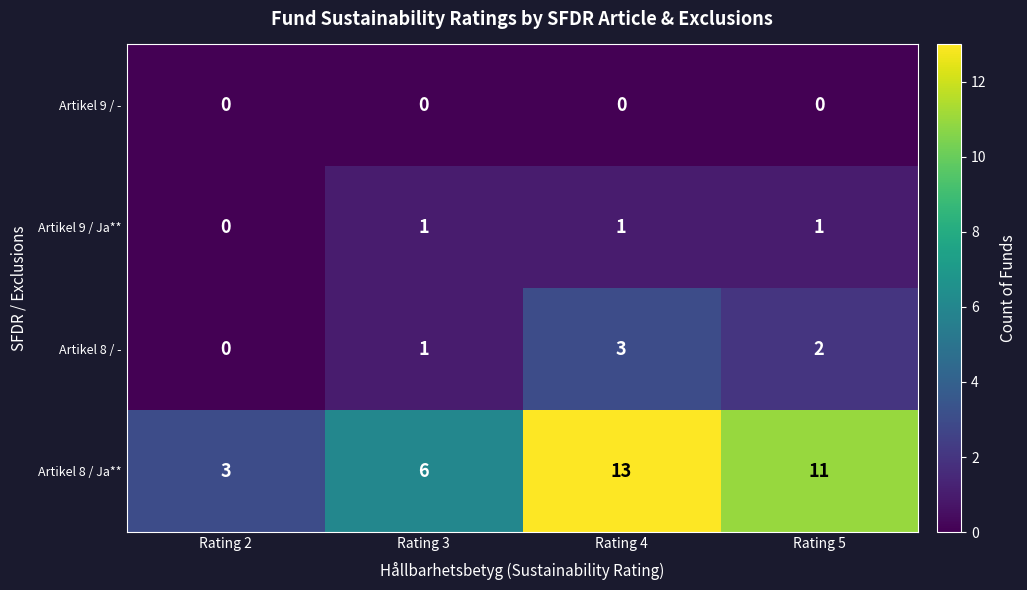

Reading left to right, list all the values displayed in this chart.

Artikel 9 / -: 0	0	0	0
Artikel 9 / Ja**: 0	1	1	1
Artikel 8 / -: 0	1	3	2
Artikel 8 / Ja**: 3	6	13	11